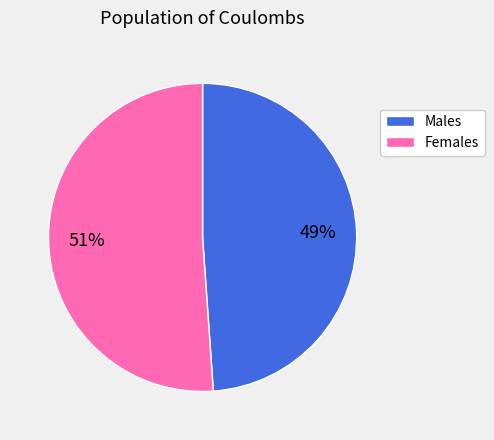

To the nearest percent, what is the average slice percentage?

50%